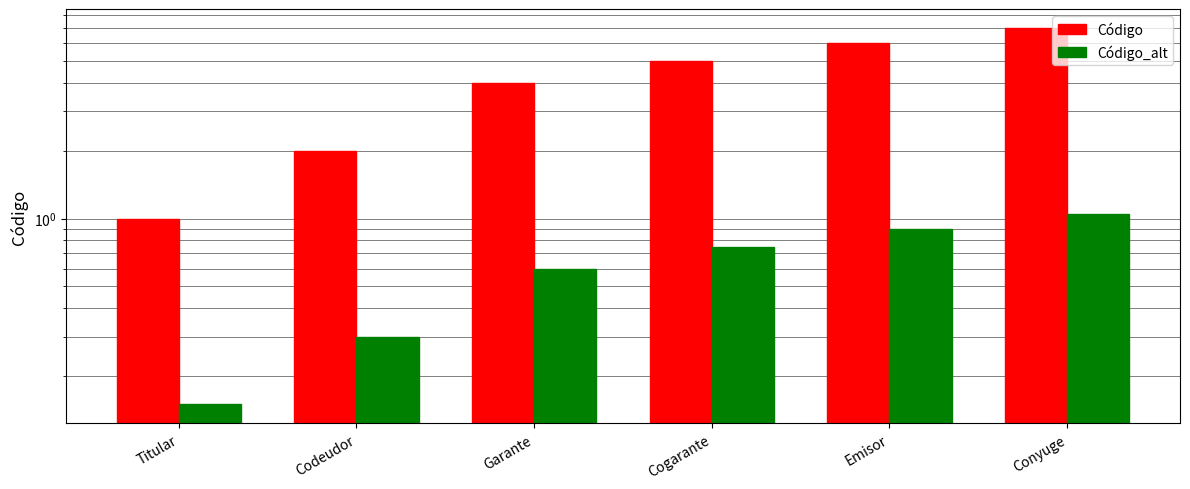

Are the bars horizontal?

No